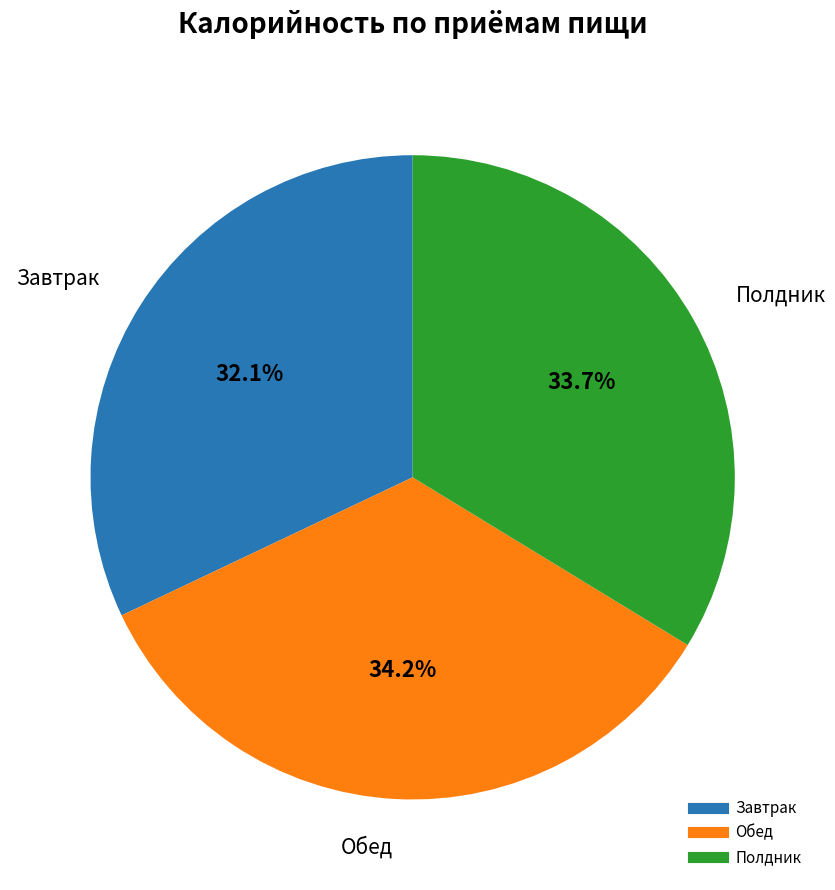

How many segments does this pie chart have?

3